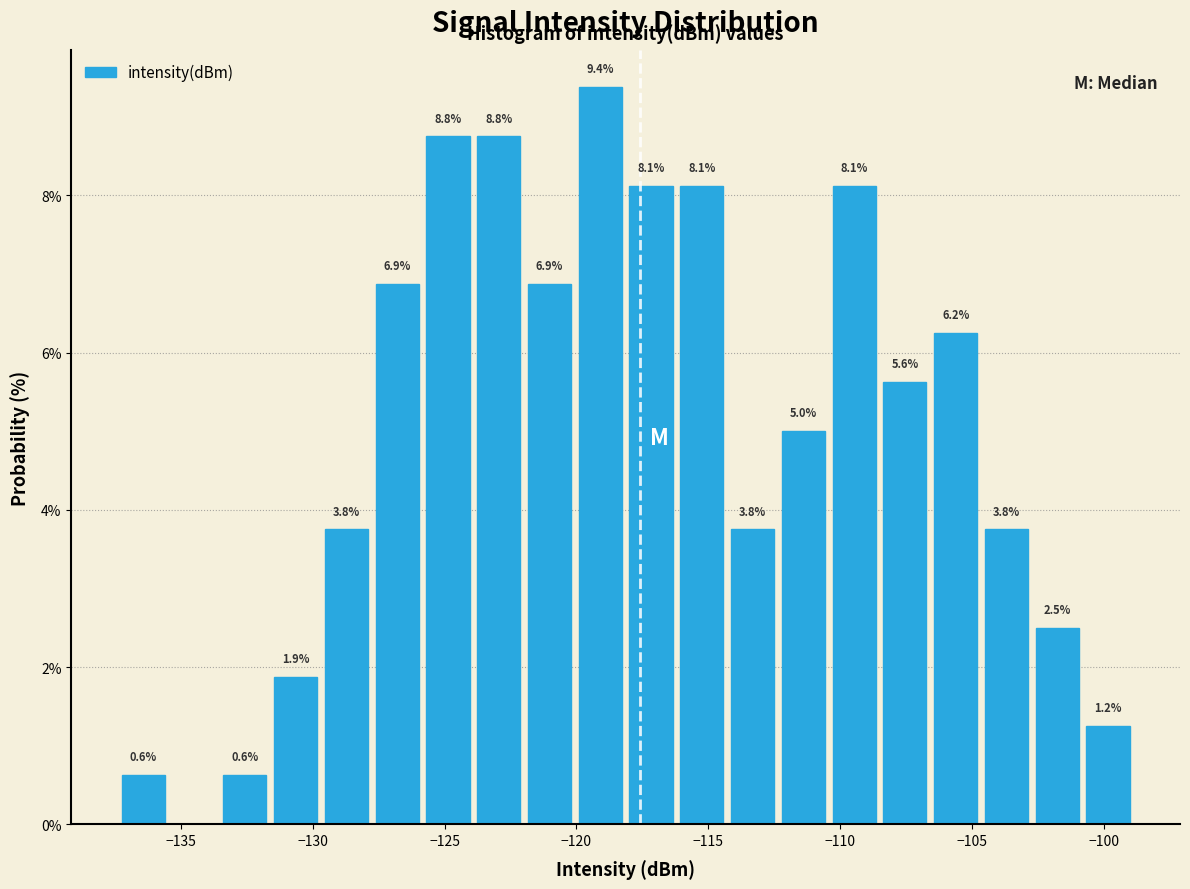

Around what value on the x-axis is the tallest bar? Give the approximate position of its centre, as read against the axis.

-119.0